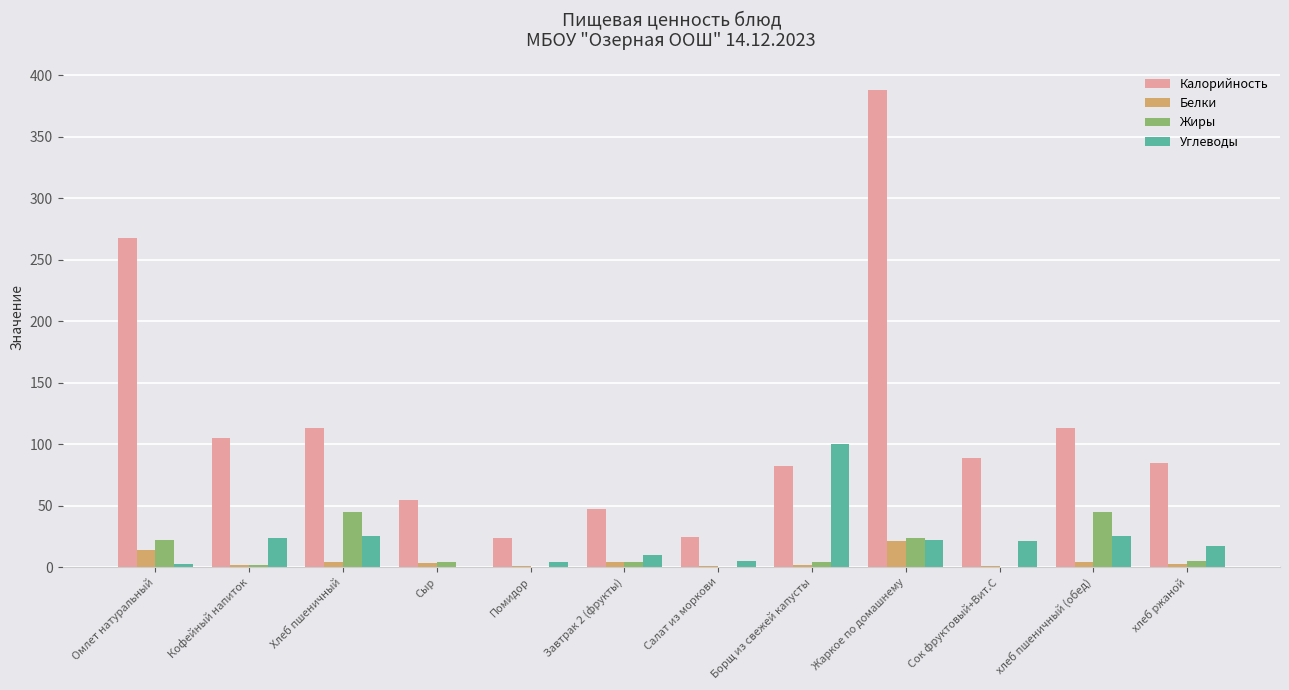

Is it true that Углеводы equals 21.8 at Жаркое по домашнему?

True